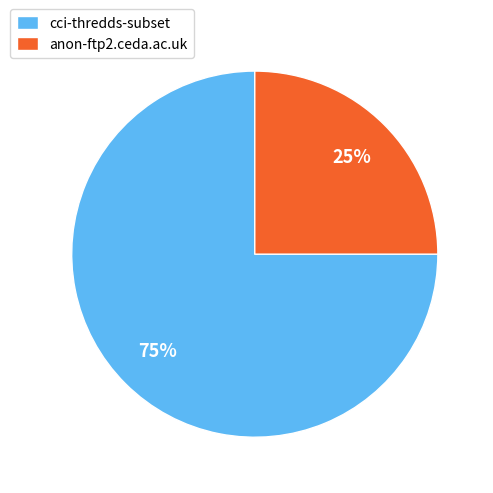

How many slices are in this pie chart?

2